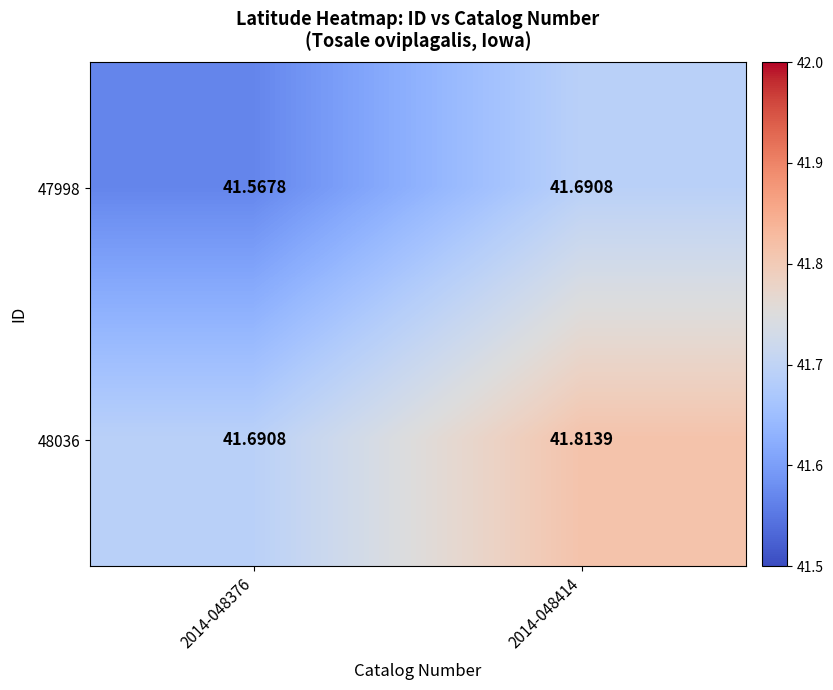

At which category is the sum across all series the highest?

2014-048414